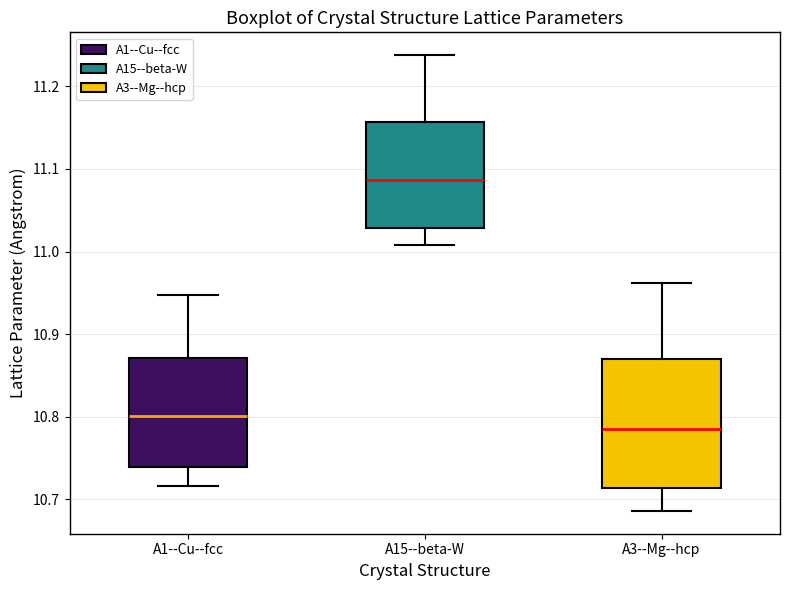

Reading left to right, transcribe this box plot: for each box, give where its median line is, the range the box spans, and where its two whiskers end, as read against the y-axis. The values are not printed on the chart, so give them approximately, as read against the axis.

A1--Cu--fcc: median 10.80, box 10.74 to 10.87, whiskers 10.72 to 10.95
A15--beta-W: median 11.09, box 11.03 to 11.16, whiskers 11.01 to 11.24
A3--Mg--hcp: median 10.79, box 10.71 to 10.87, whiskers 10.69 to 10.96